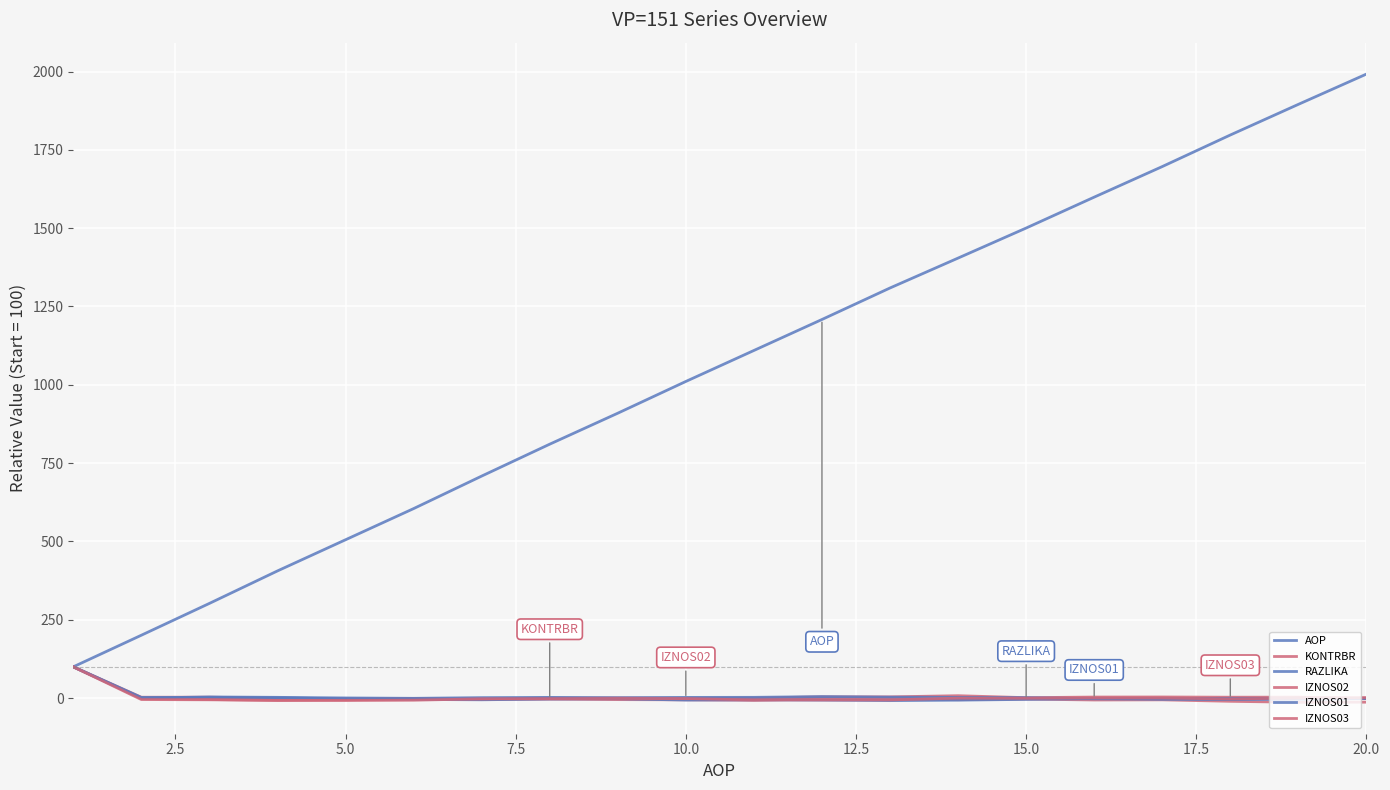

Does the chart display data point markers on the line(s)?

No